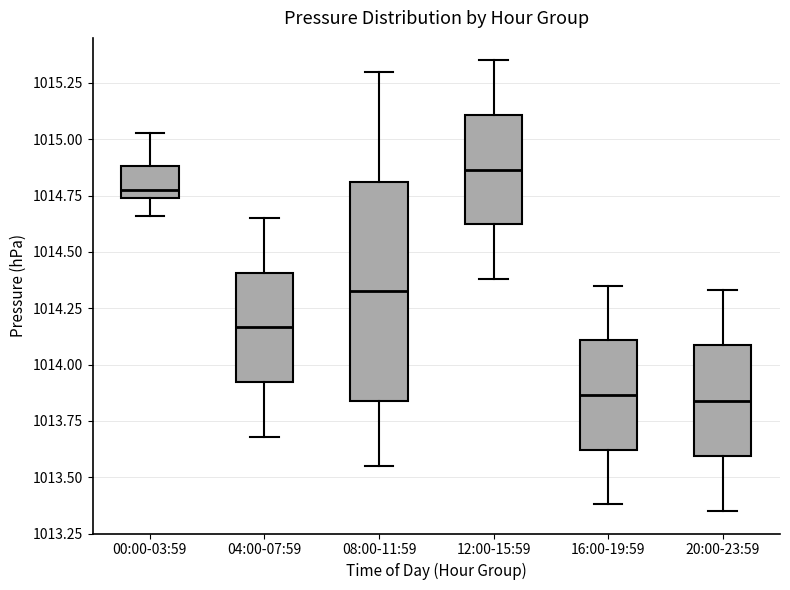

Reading left to right, read every box against the y-axis: the position of its median line, the range the box covers, and the ends of its whiskers. The values are not printed on the chart, so give them approximately, as read against the axis.

00:00-03:59: median 1014.80, box 1014.75 to 1014.90, whiskers 1014.65 to 1015.05
04:00-07:59: median 1014.15, box 1013.90 to 1014.40, whiskers 1013.70 to 1014.65
08:00-11:59: median 1014.35, box 1013.85 to 1014.80, whiskers 1013.55 to 1015.30
12:00-15:59: median 1014.85, box 1014.60 to 1015.10, whiskers 1014.40 to 1015.35
16:00-19:59: median 1013.85, box 1013.60 to 1014.10, whiskers 1013.40 to 1014.35
20:00-23:59: median 1013.85, box 1013.60 to 1014.10, whiskers 1013.35 to 1014.35